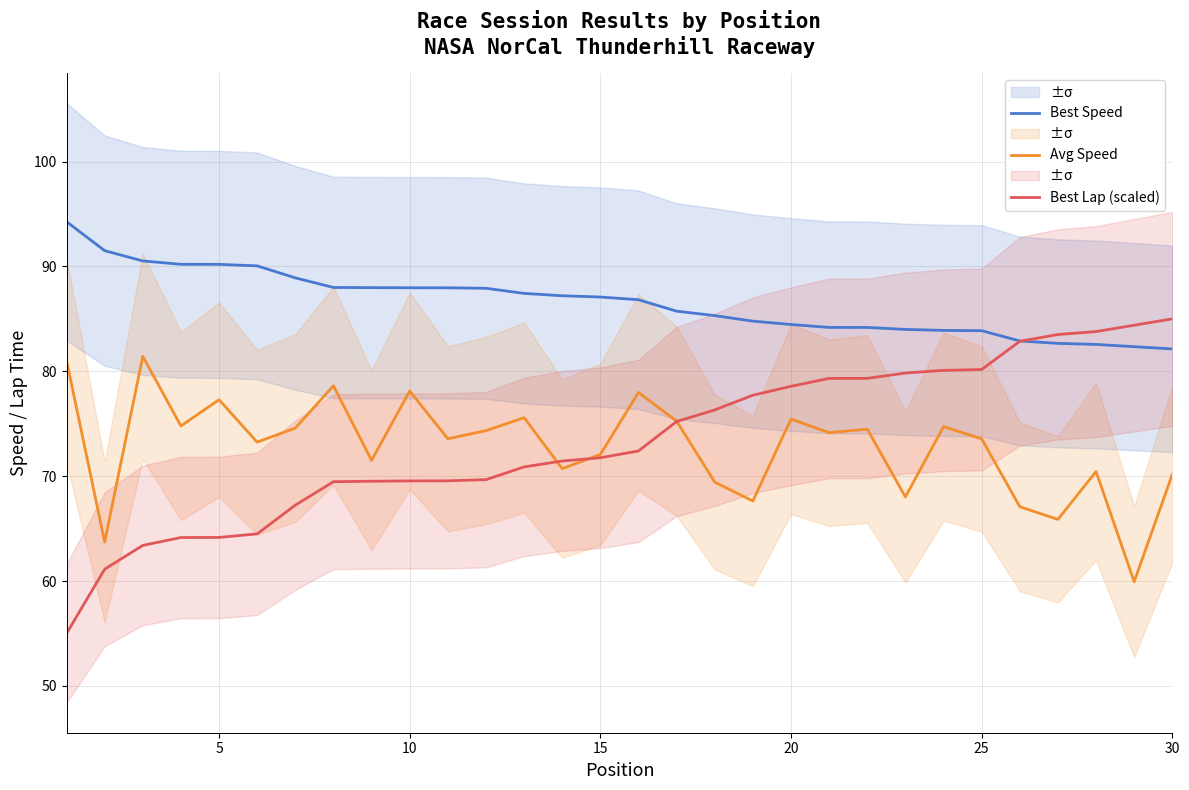

The Best Lap (scaled) series shows 42.9 at 5. True or false?

False